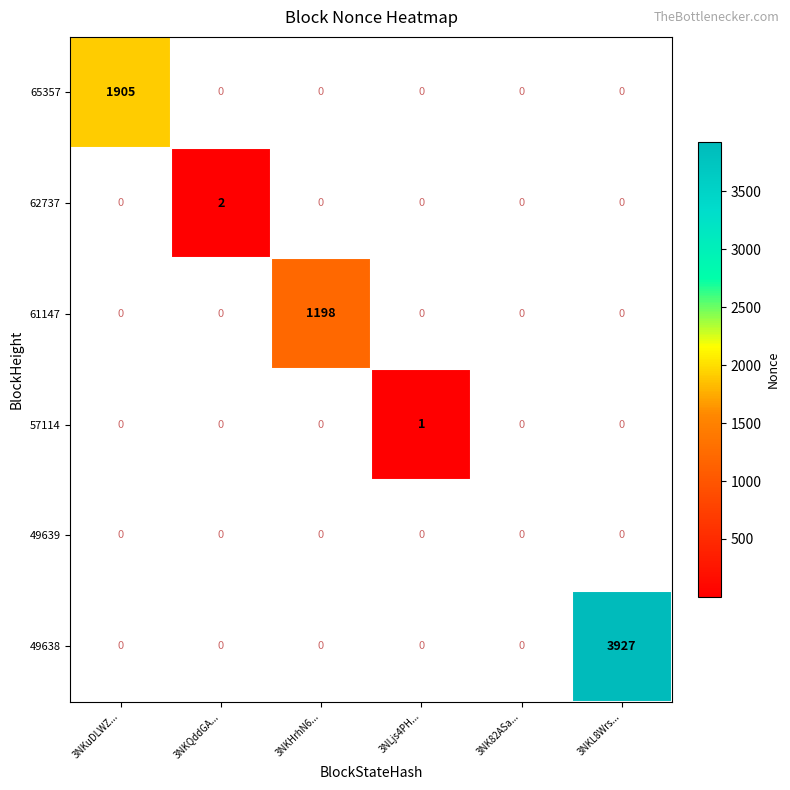

The value of 62737 at 3NKQddGA... is 2.8. True or false?

False